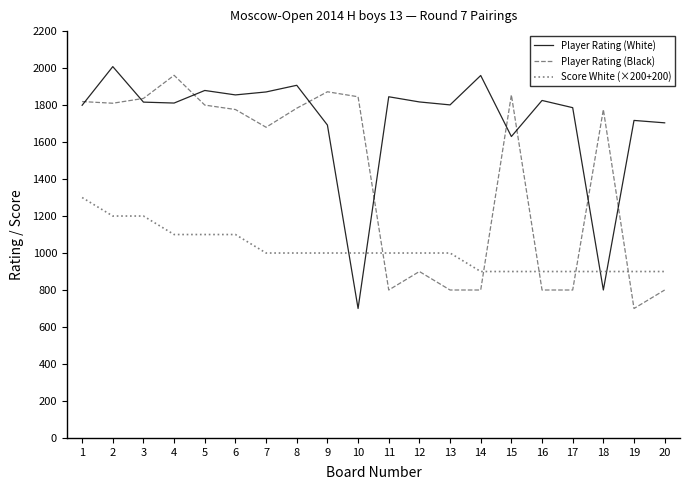

What is the difference between the maximum and second lowest values in the Player Rating (White) series?

1208